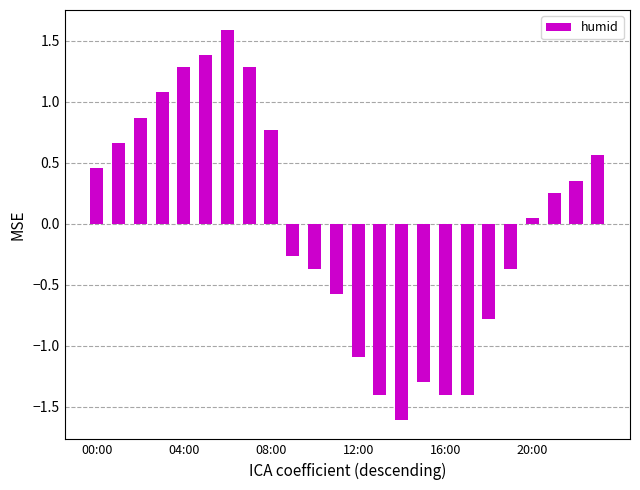

What is the difference between the maximum and second lowest values?

3.0